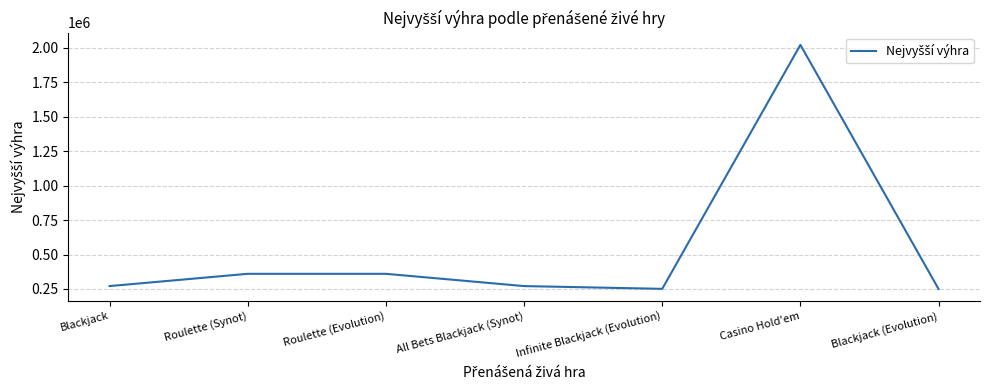

Read the value at All Bets Blackjack (Synot).

271000